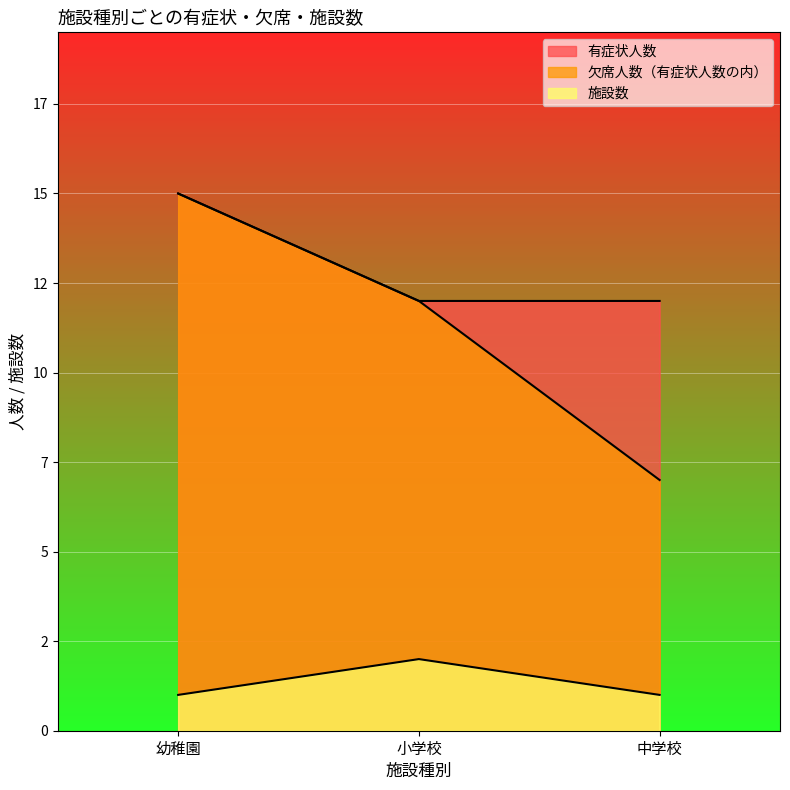

Is the value of 施設数 at 中学校 greater than the value of 有症状人数 at 幼稚園?

No